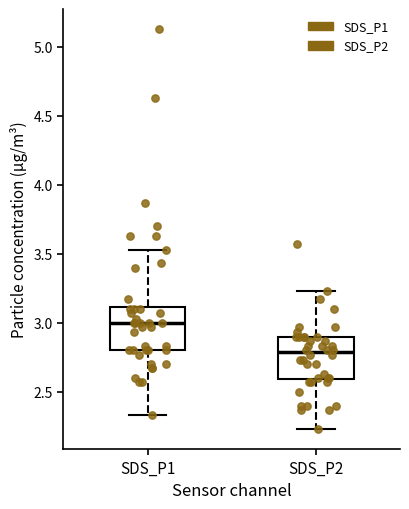

Reading left to right, transcribe this box plot: for each box, give where its median line is, the range the box spans, and where its two whiskers end, as read against the y-axis. The values are not printed on the chart, so give them approximately, as read against the axis.

SDS_P1: median 3.00, box 2.80 to 3.10, whiskers 2.35 to 3.55
SDS_P2: median 2.80, box 2.60 to 2.90, whiskers 2.25 to 3.25